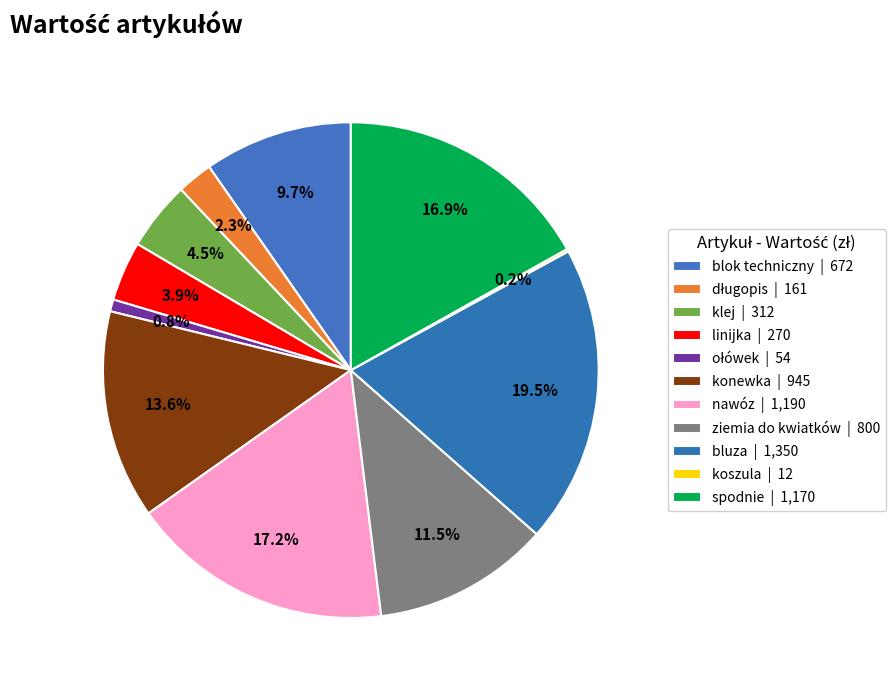

Which category has the smallest portion of the pie?

koszula